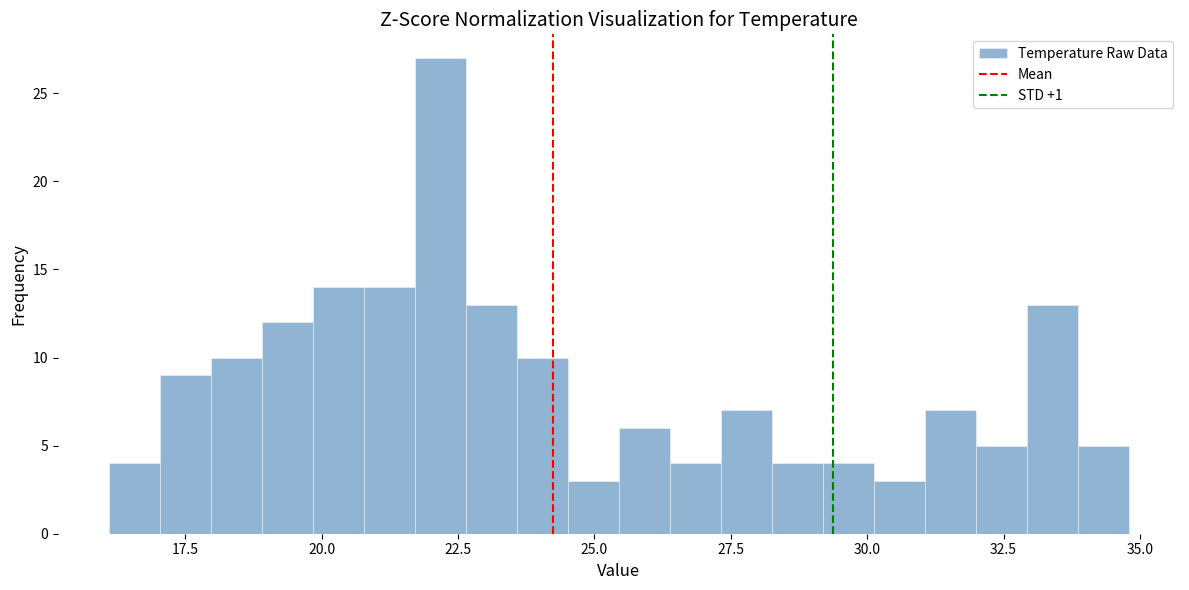

Read against the x-axis, roughly where is the centre of the tallest bar?

22.0